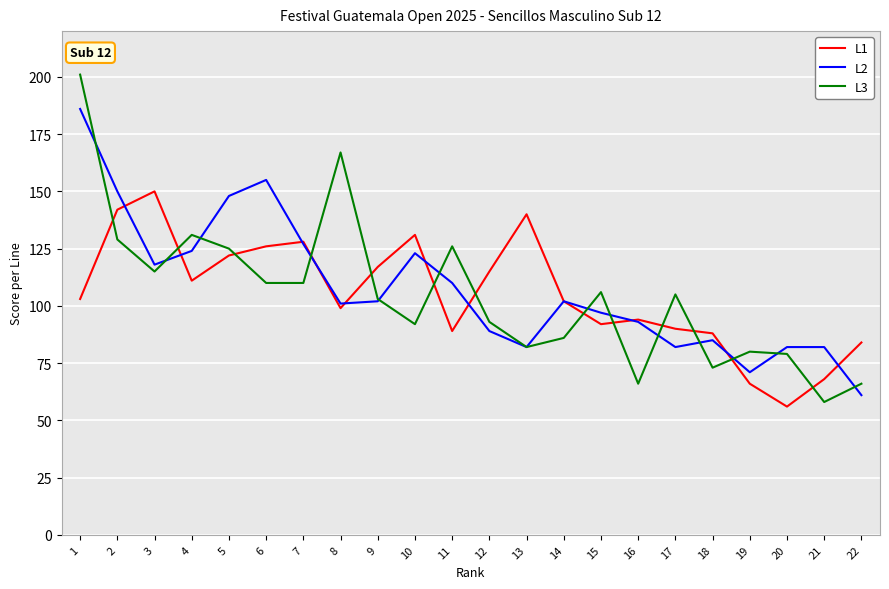

What are all the series names shown in the legend?

L1, L2, L3